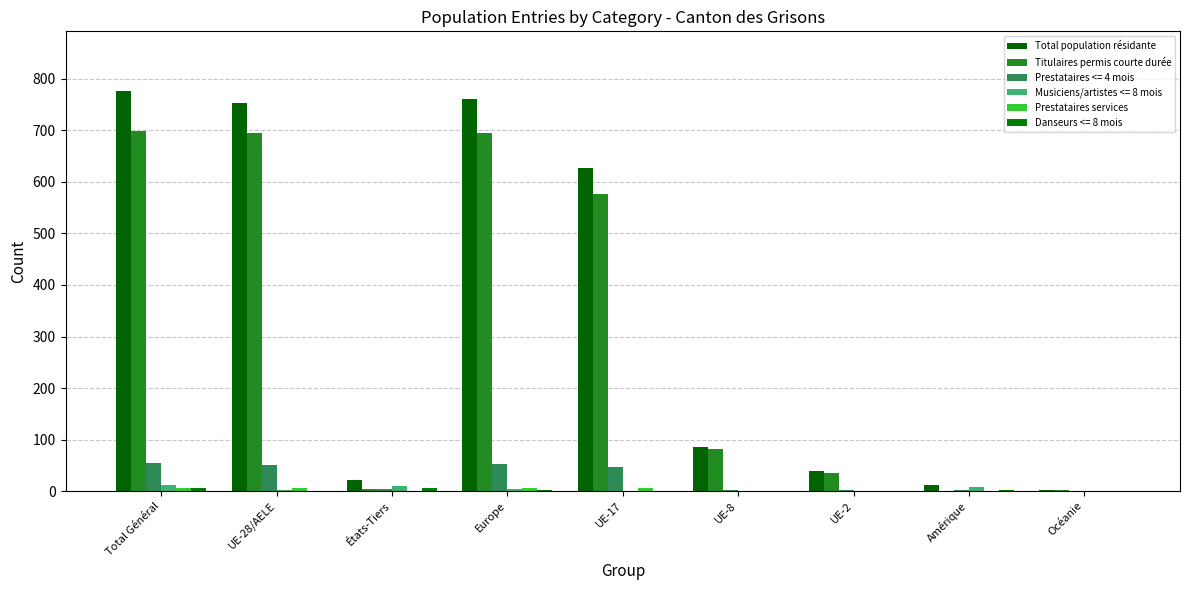

What value does the Total population résidante series have at UE-2?

39